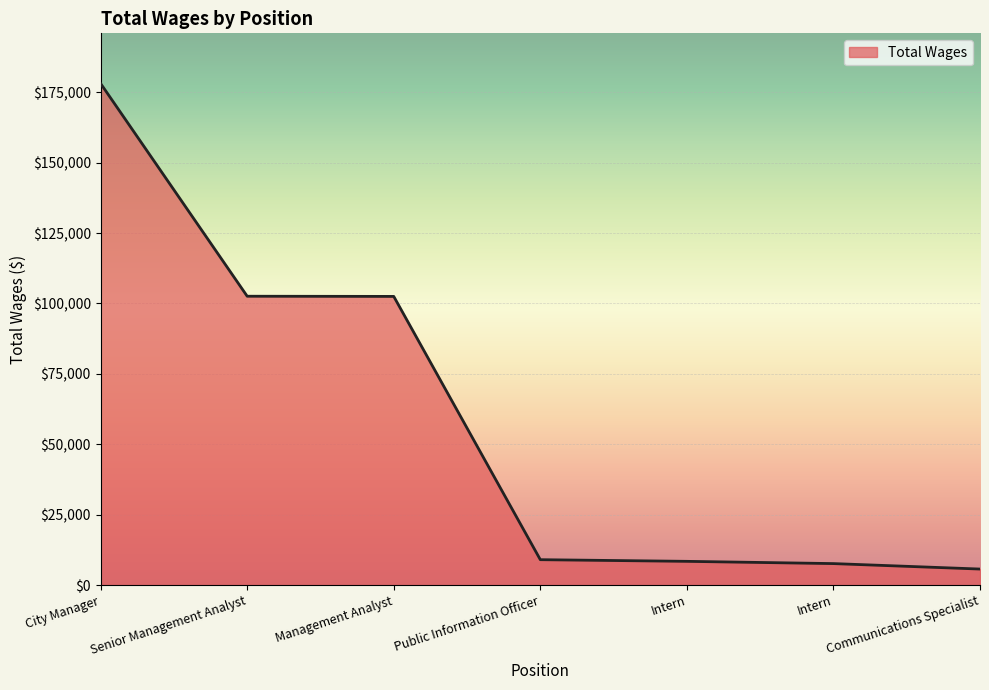

What is the label of the 7th point from the left?

Communications Specialist